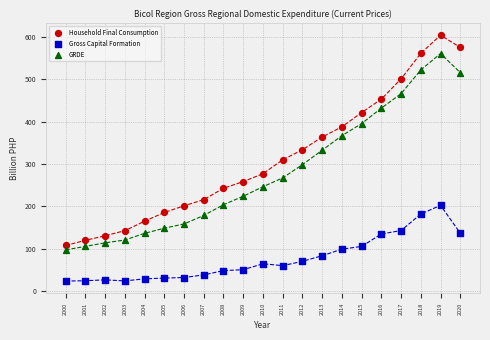

Which series contains the highest Y value?

Household Final Consumption